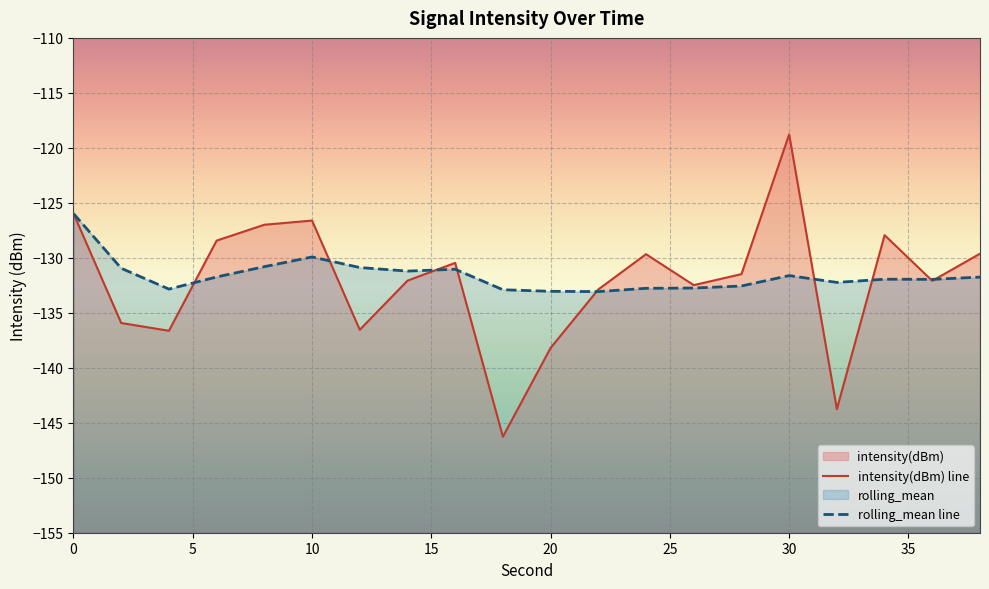

The value of rolling_mean at 0 is -209.8. True or false?

False